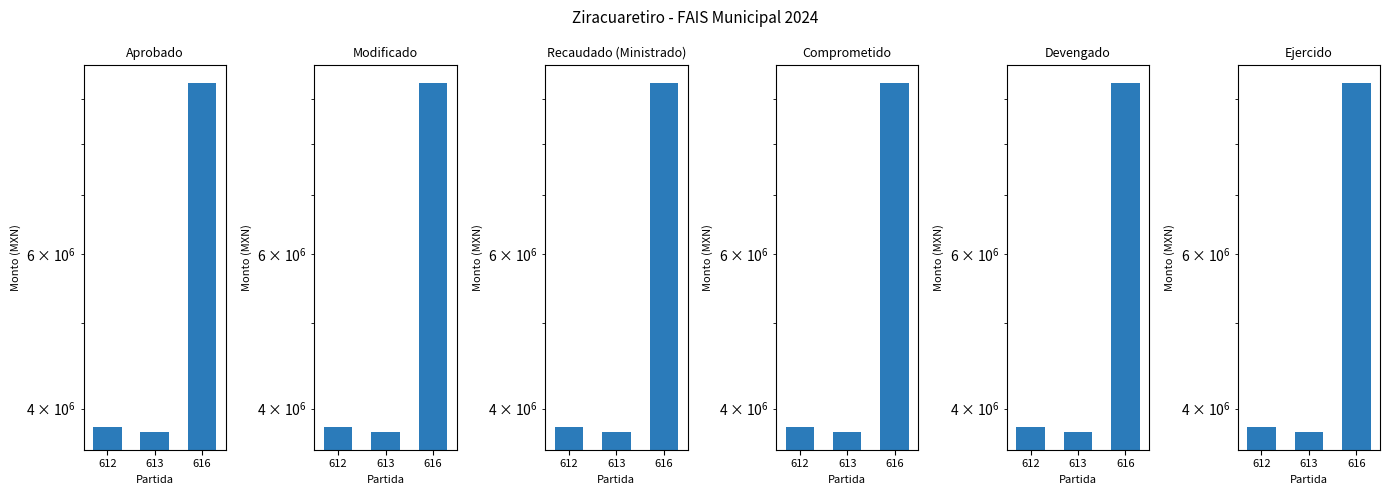

List the series in order of their peak value, lowest first.

Aprobado, Modificado, Recaudado (Ministrado), Comprometido, Devengado, Ejercido